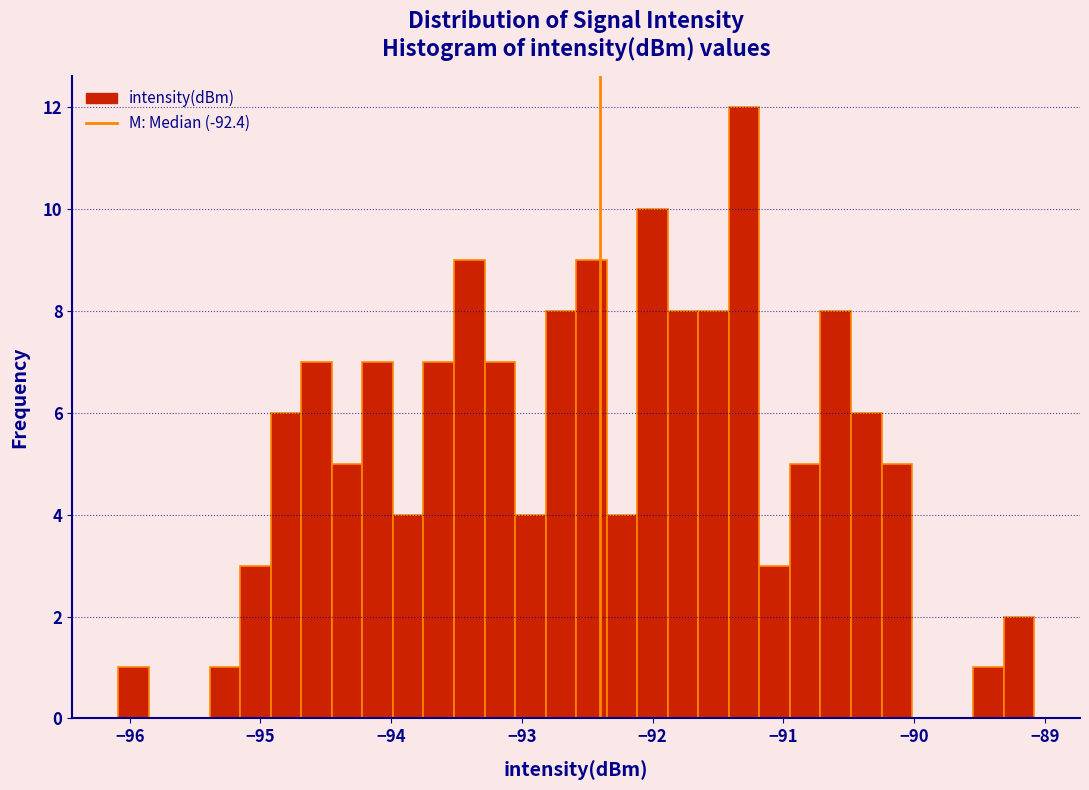

Read against the x-axis, roughly where is the centre of the tallest bar?

-91.3